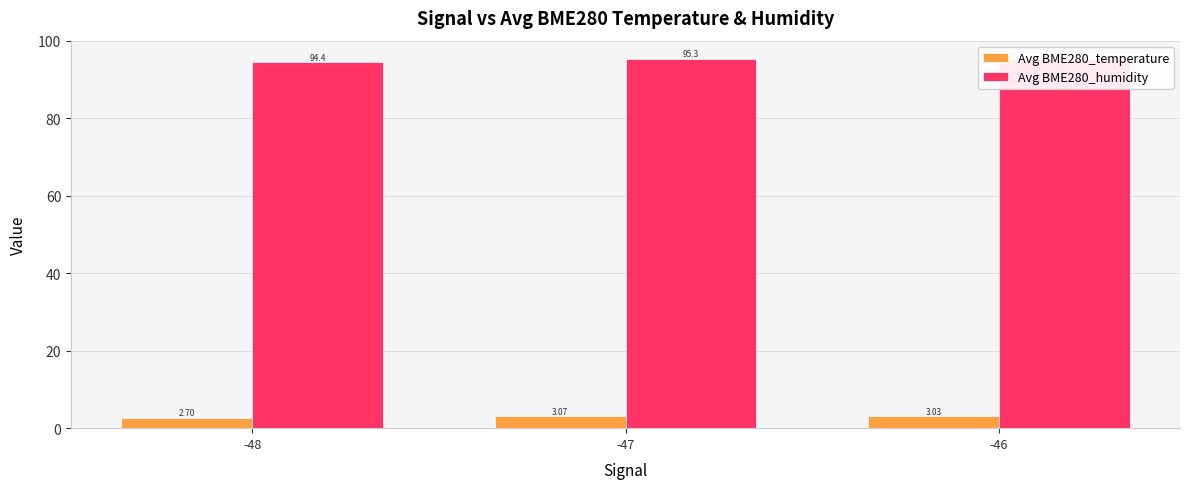

The Avg BME280_humidity series shows 95.2 at -46. True or false?

True